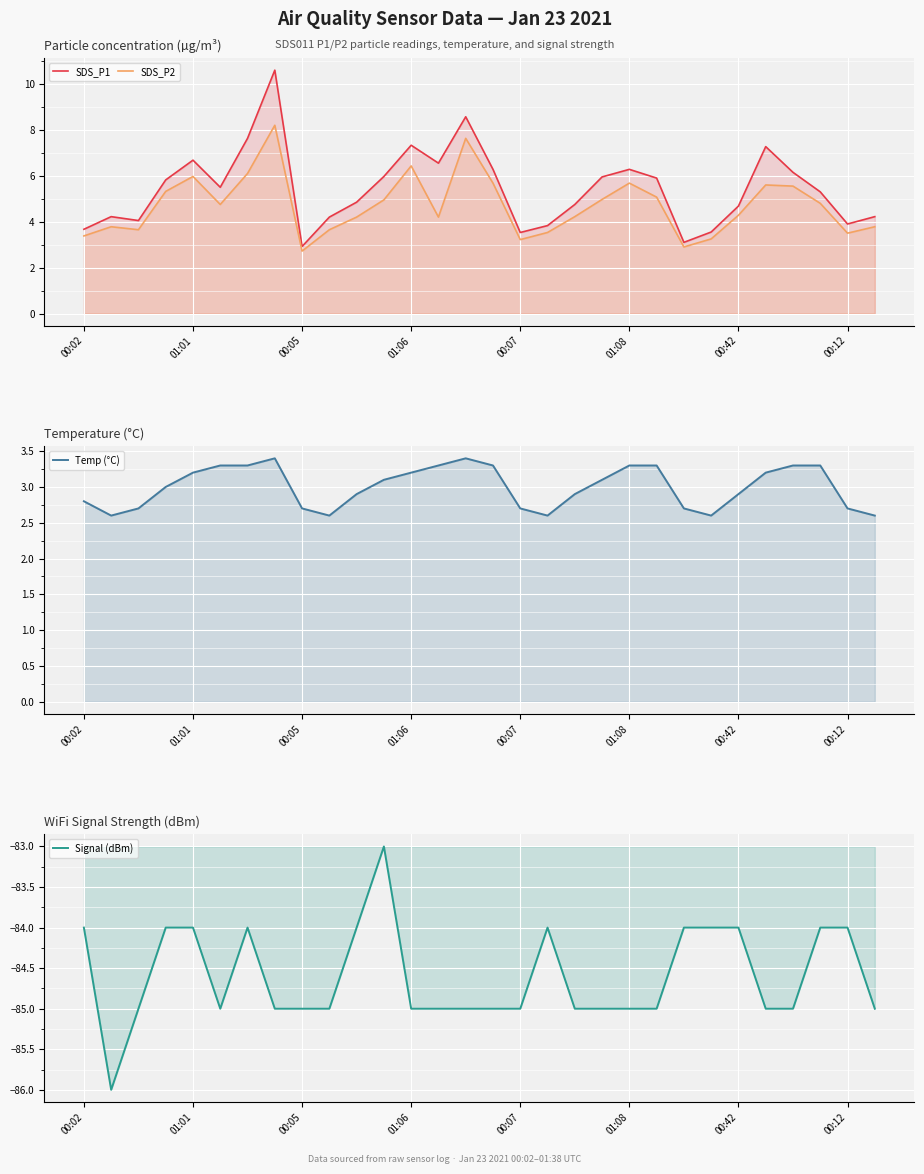

What is the smallest value displayed?

-86.0